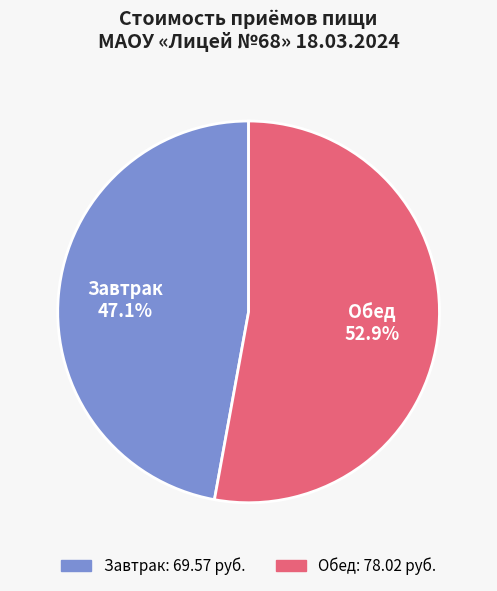

What percentage is the Обед slice, to the nearest percent?

53%